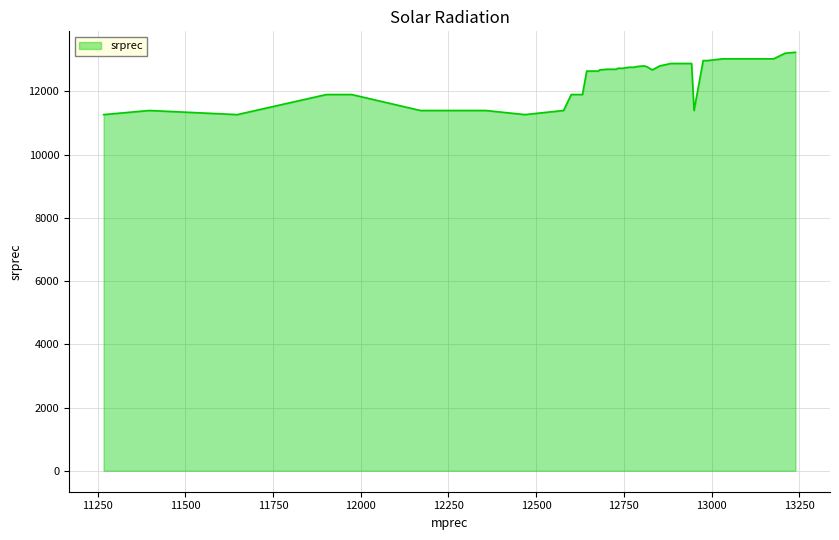

What is the minimum value shown in the chart?

11267